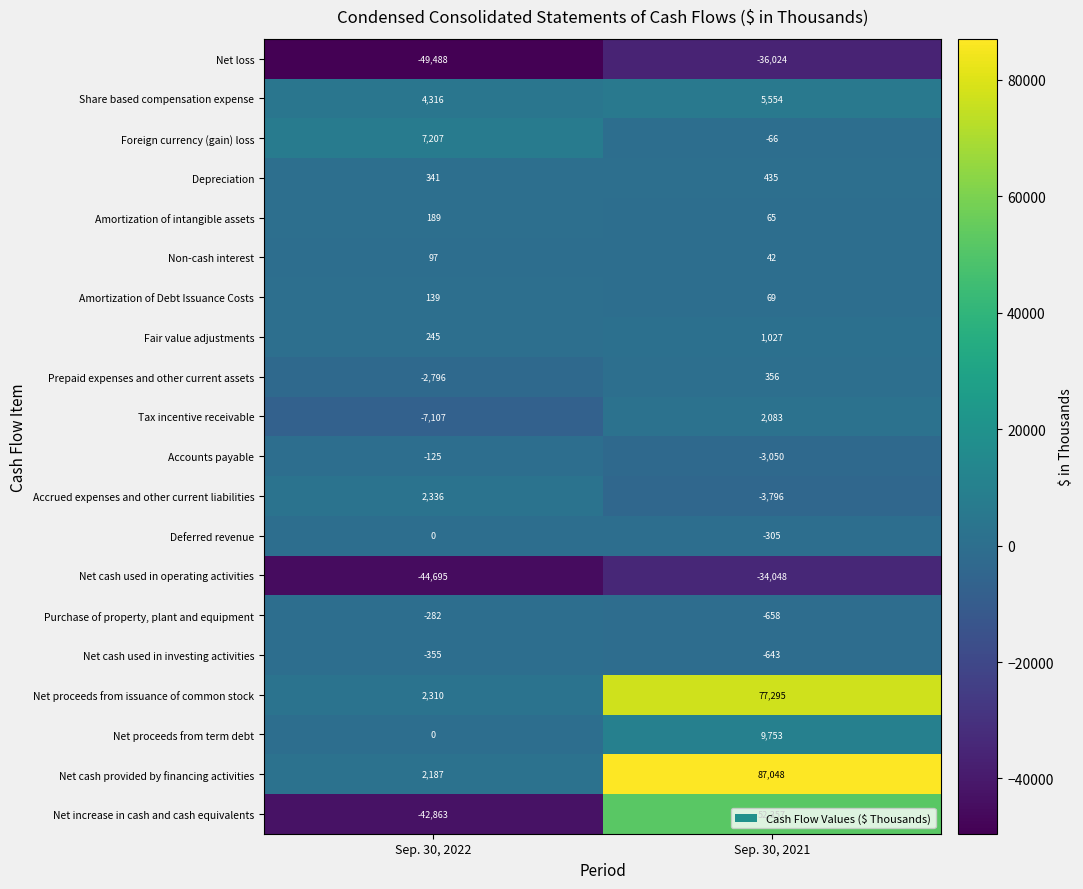

At which label is Share based compensation expense closest to 4935?

Sep. 30, 2022